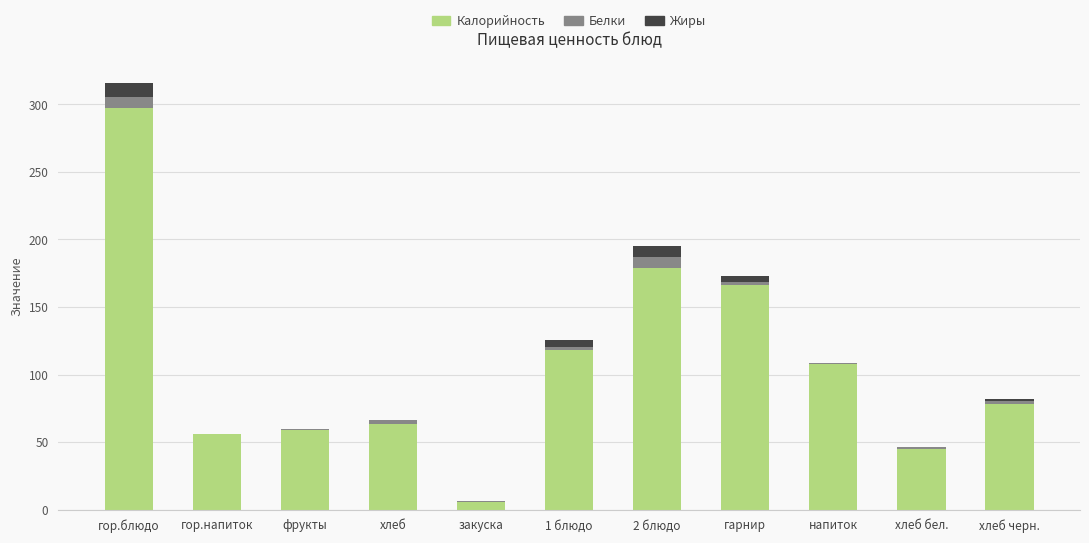

Does the chart contain stacked bars?

Yes